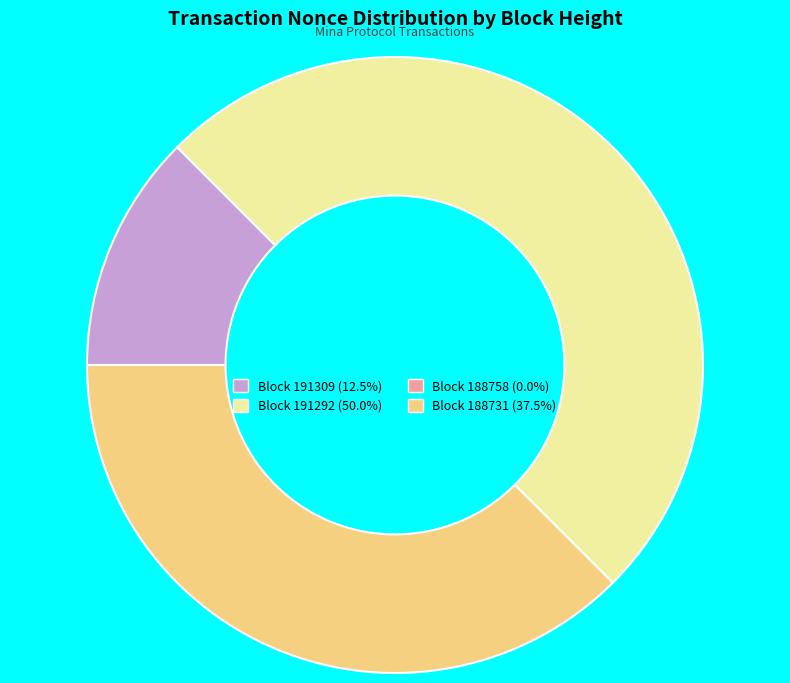

Is the sum of Block 191292 (50.0%) and Block 191309 (12.5%) greater than half?

Yes